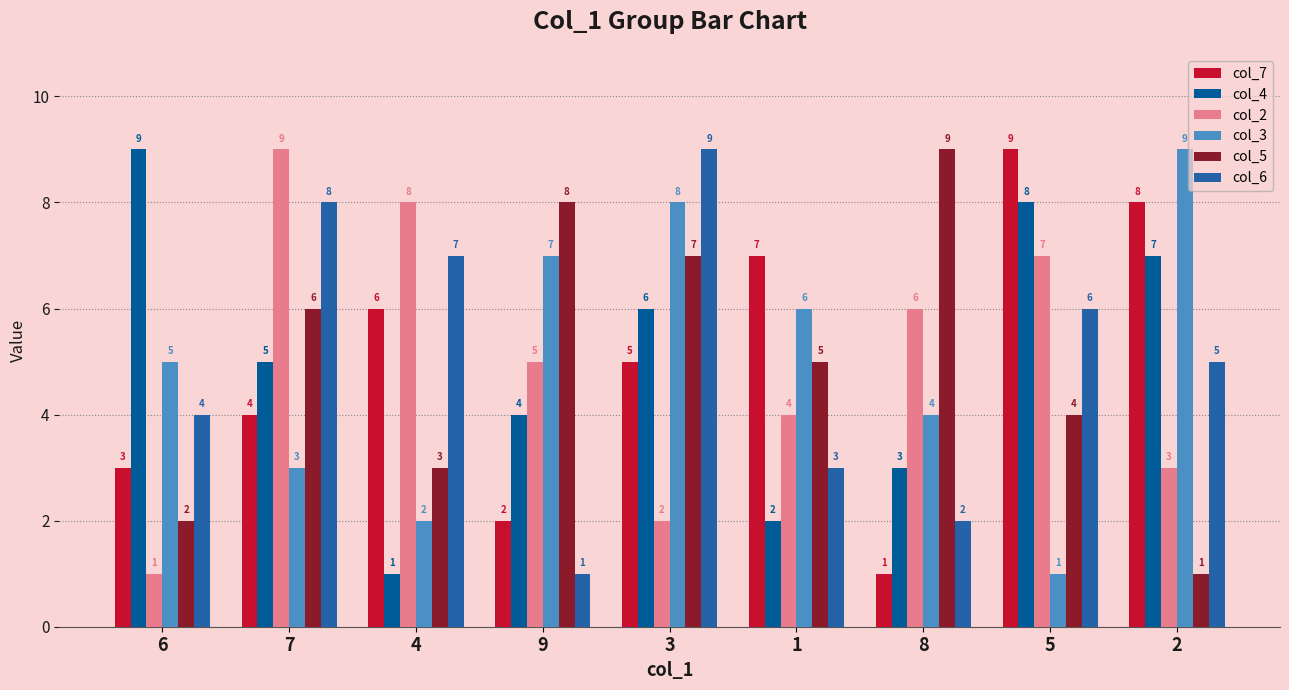

What is the sum of all col_6 values?

45